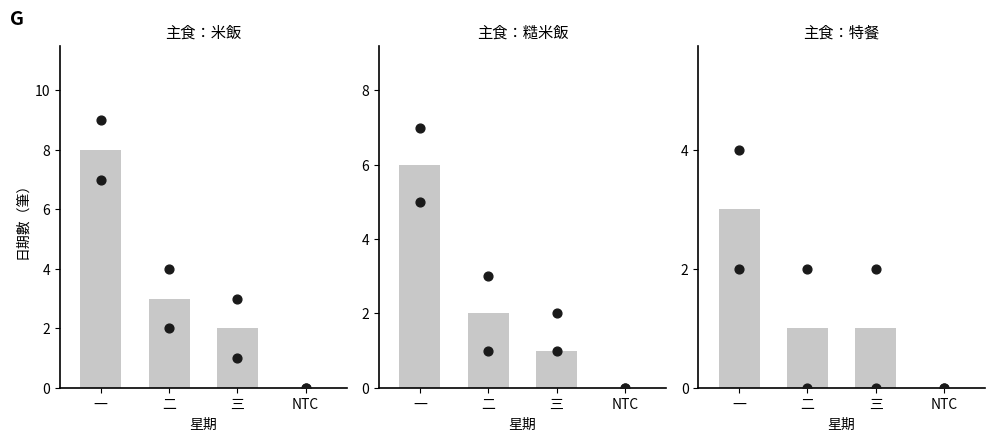

What are all the series names shown in the legend?

主食：米飯, 主食：糙米飯, 主食：特餐